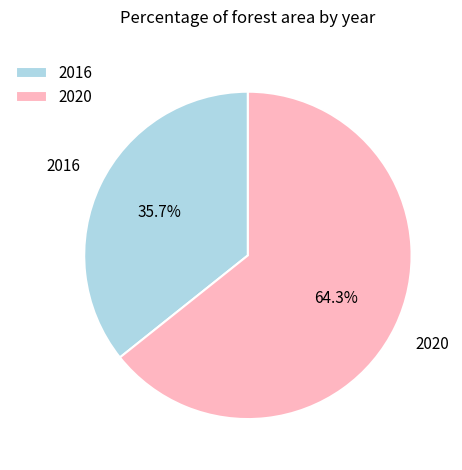

Rank the categories by value from highest to lowest.

2020, 2016